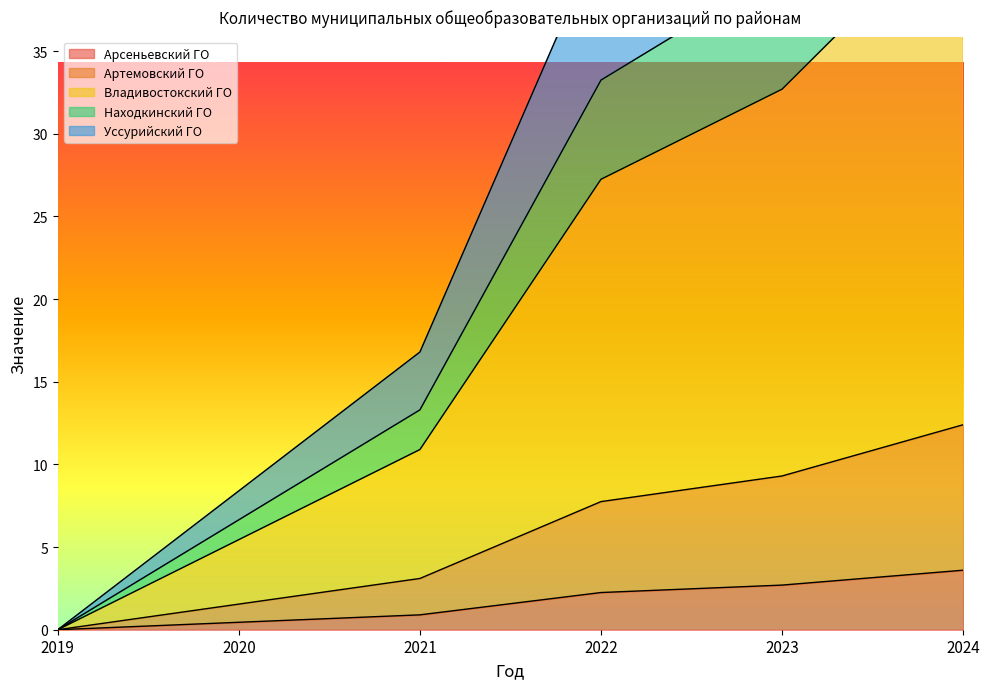

How many values in the Владивостокский ГО series exceed 27?

3